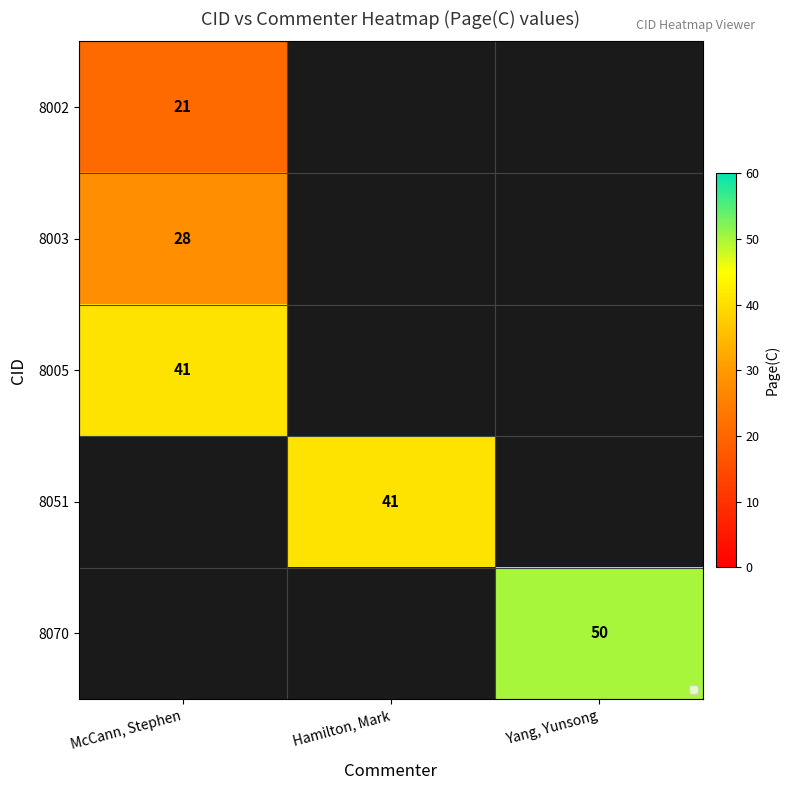

Is the value of 8003 at Yang, Yunsong greater than the value of 8051 at Yang, Yunsong?

No